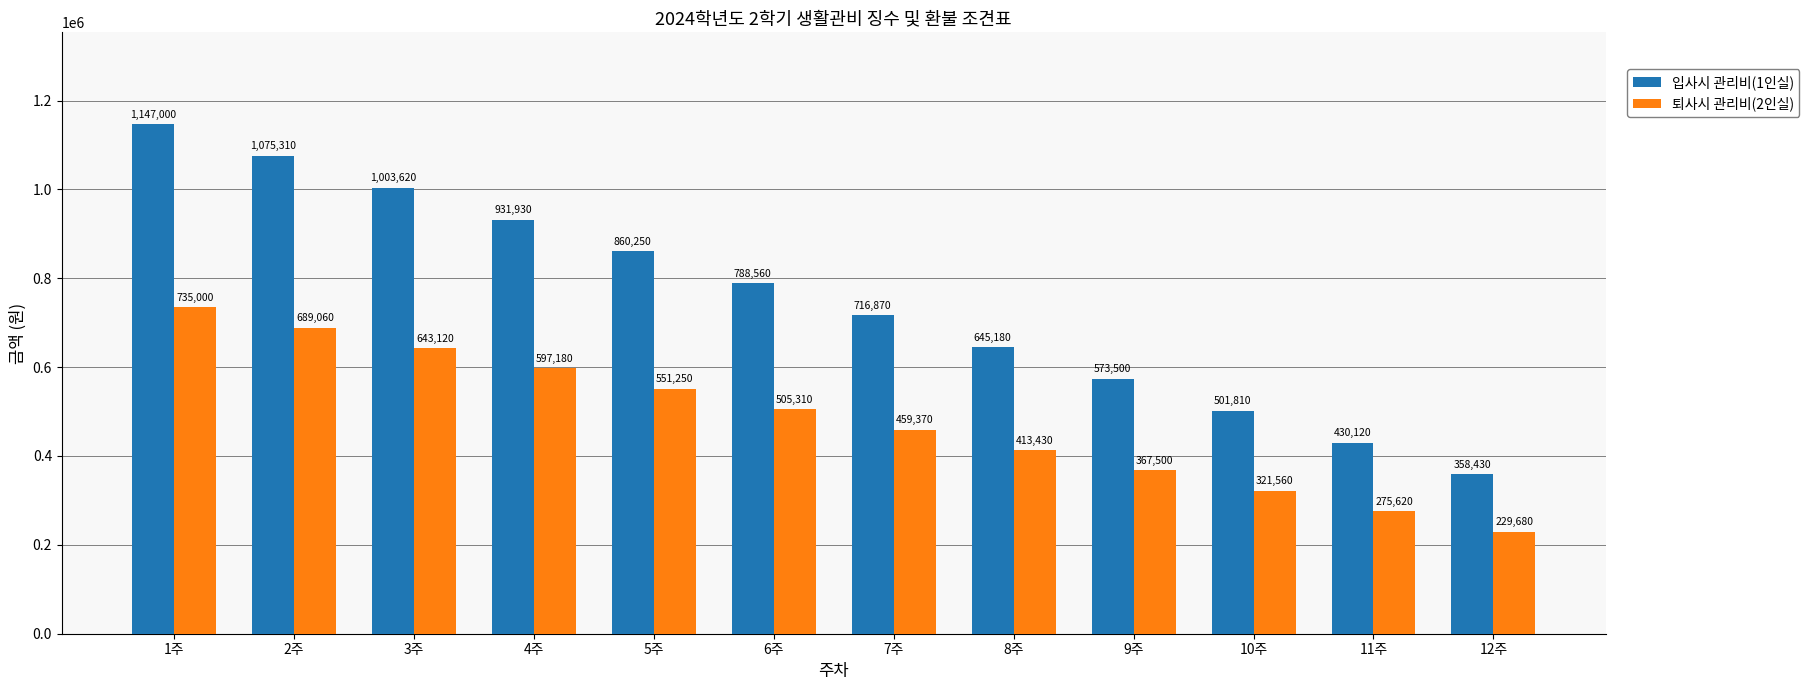

At which label does 입사시 관리비(1인실) reach its minimum?

12주